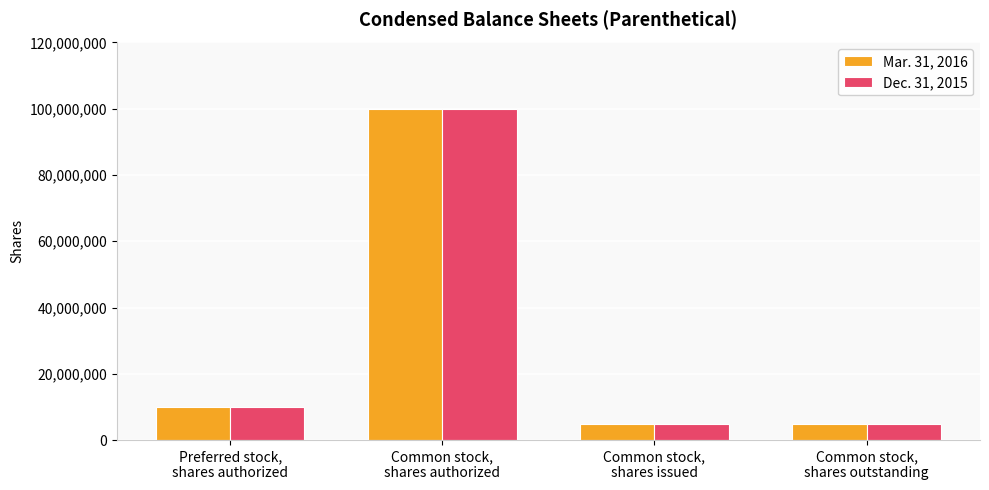

At which label is Mar. 31, 2016 closest to 52500000?

Preferred stock,
shares authorized